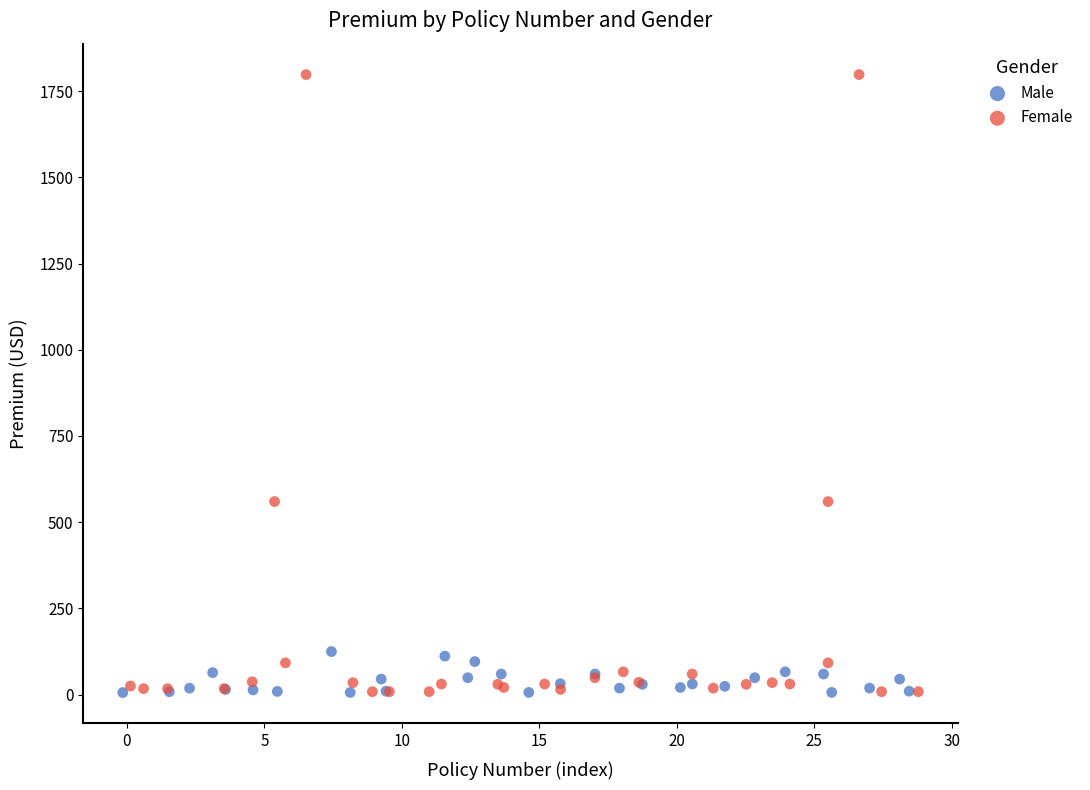

Which series has the widest spread of Y values?

Female